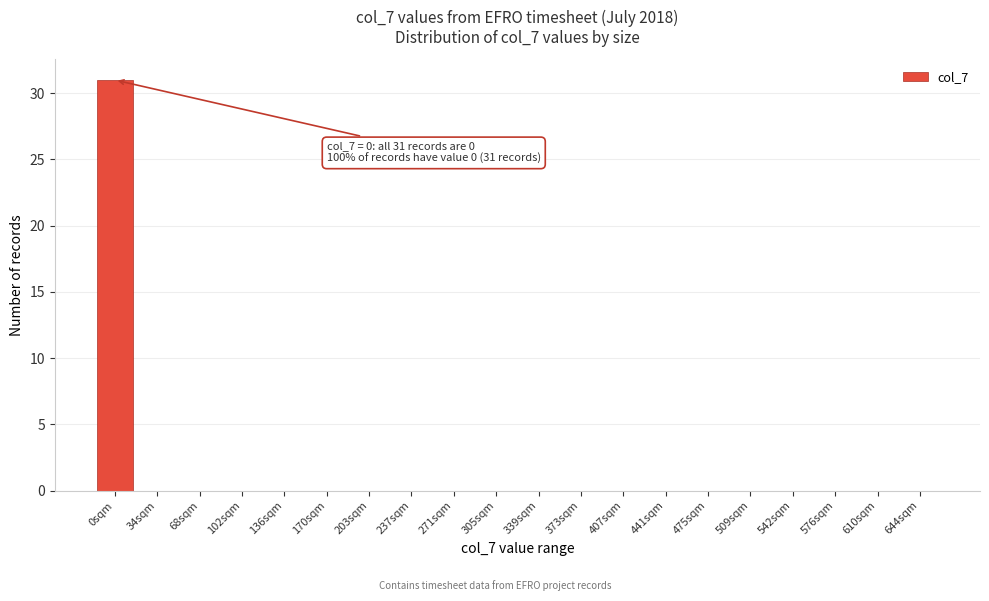

Reading left to right, list all the values displayed in this chart.

0sqm=31	34sqm=0	68sqm=0	102sqm=0	136sqm=0	170sqm=0	203sqm=0	237sqm=0	271sqm=0	305sqm=0	339sqm=0	373sqm=0	407sqm=0	441sqm=0	475sqm=0	509sqm=0	542sqm=0	576sqm=0	610sqm=0	644sqm=0